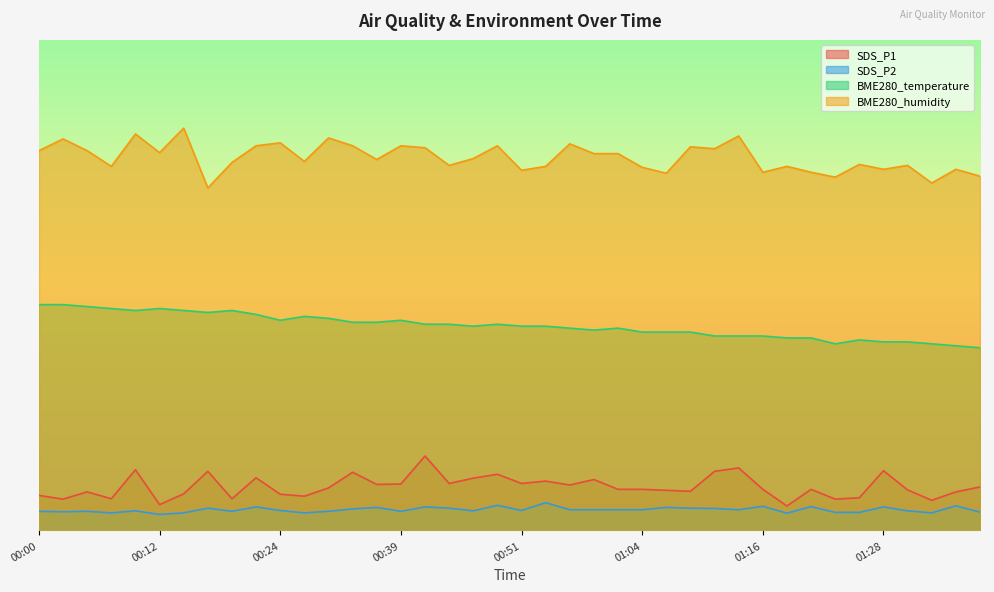

Read the SDS_P1 value at 00:24.

3.7